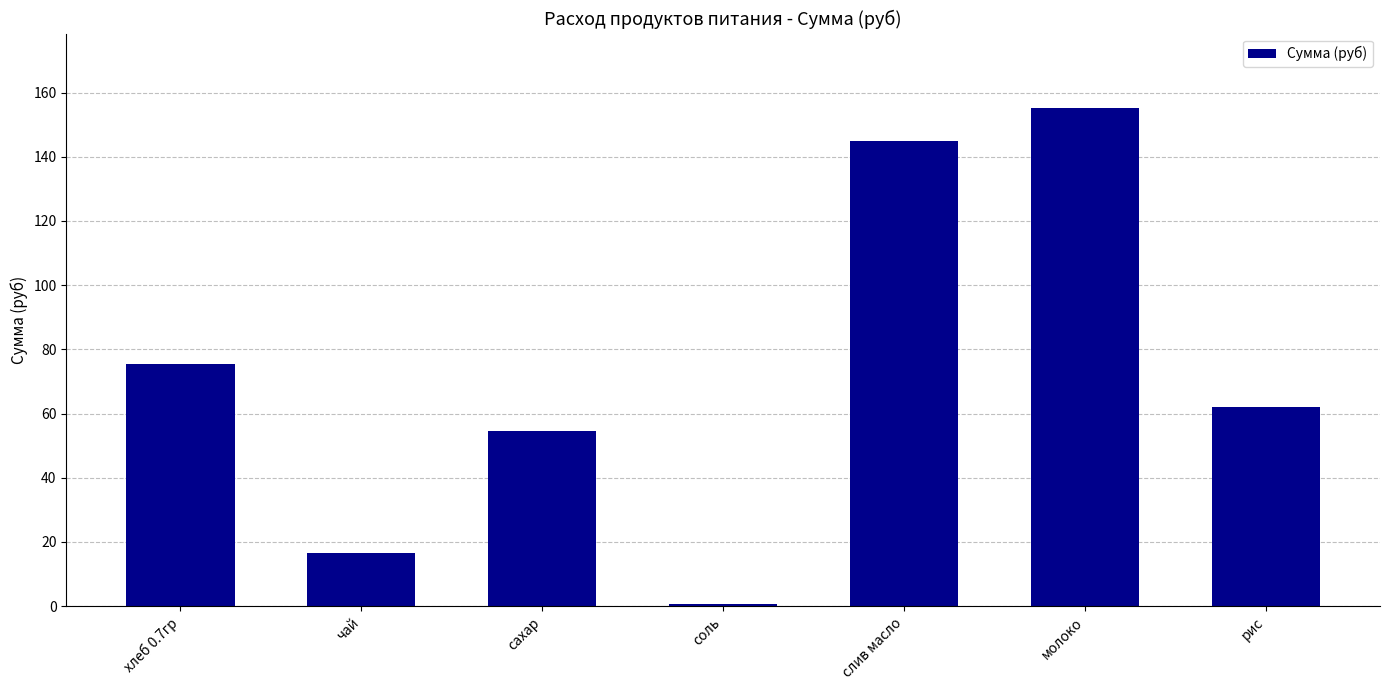

How many bars are there in total?

7